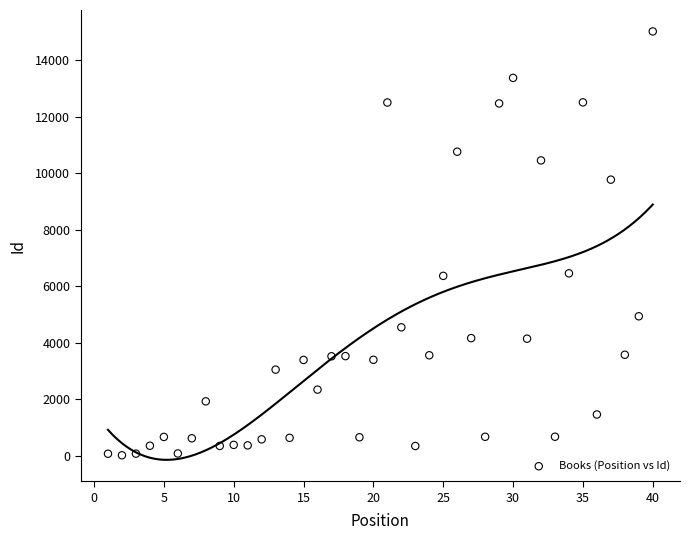

What is the range of Y values (max minus min)?

14997